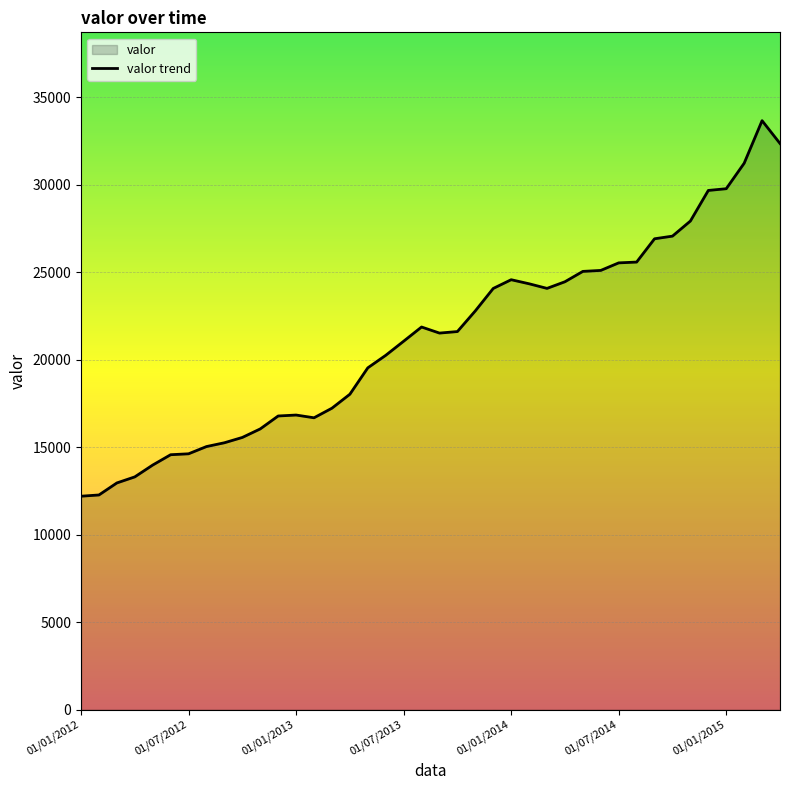

What is the difference between the second highest and minimum values?

20167